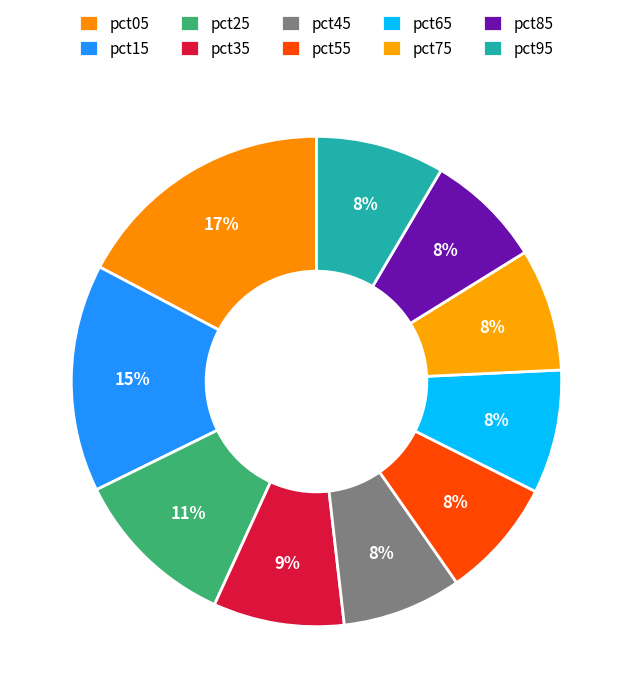

How many segments does this pie chart have?

10